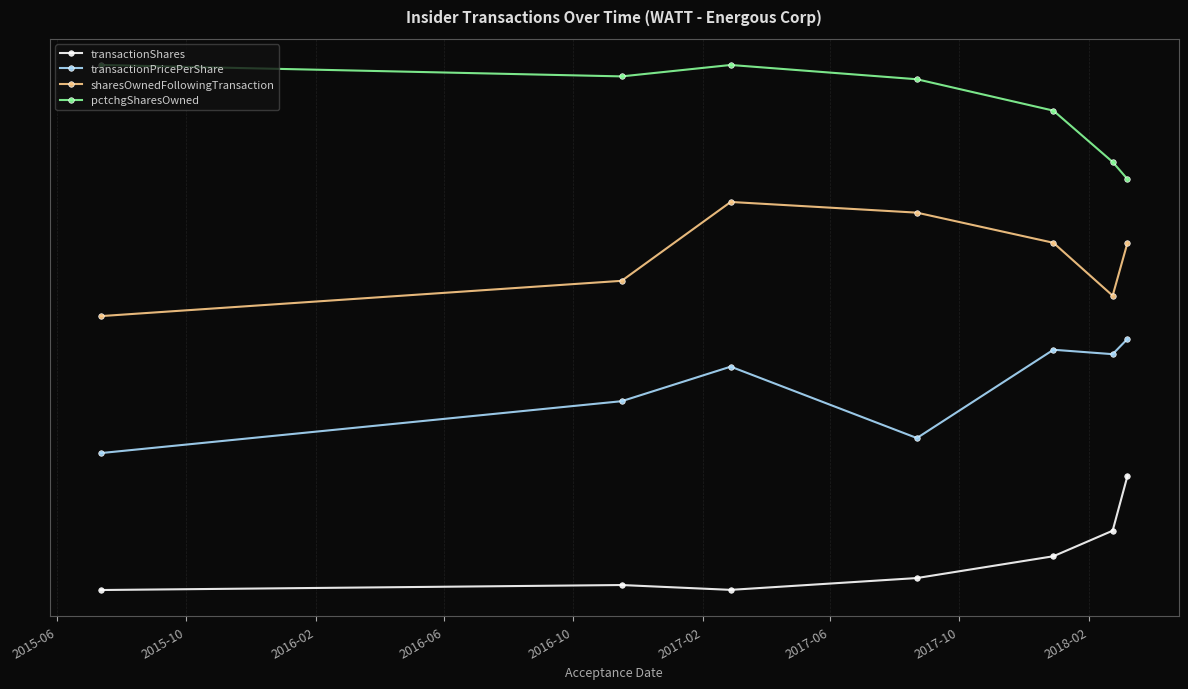

What are all the series names shown in the legend?

transactionShares, transactionPricePerShare, sharesOwnedFollowingTransaction, pctchgSharesOwned